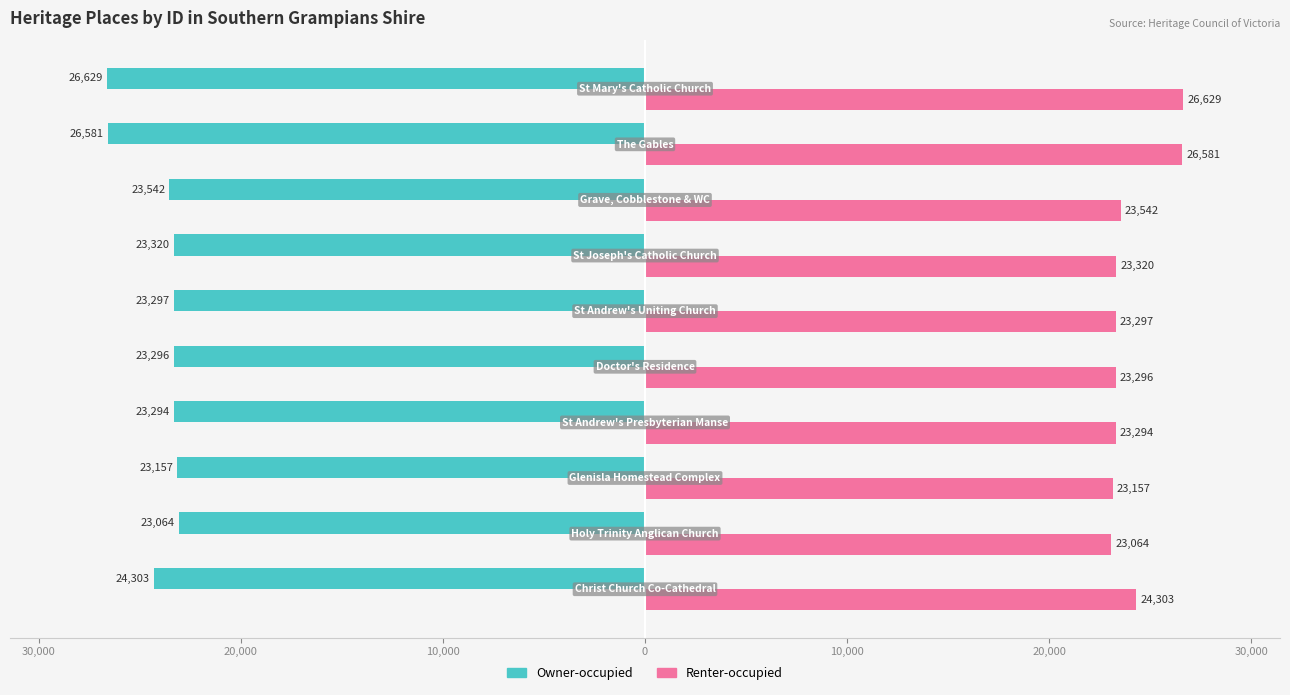

What is the difference between the second highest and second lowest values in the Owner-occupied series?

3424